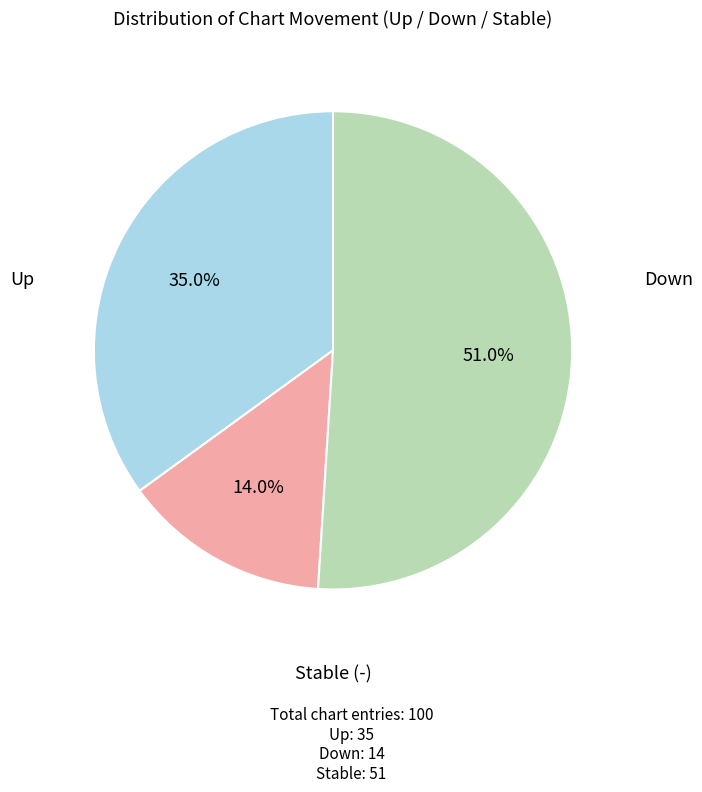

Count the number of slices in the pie.

3